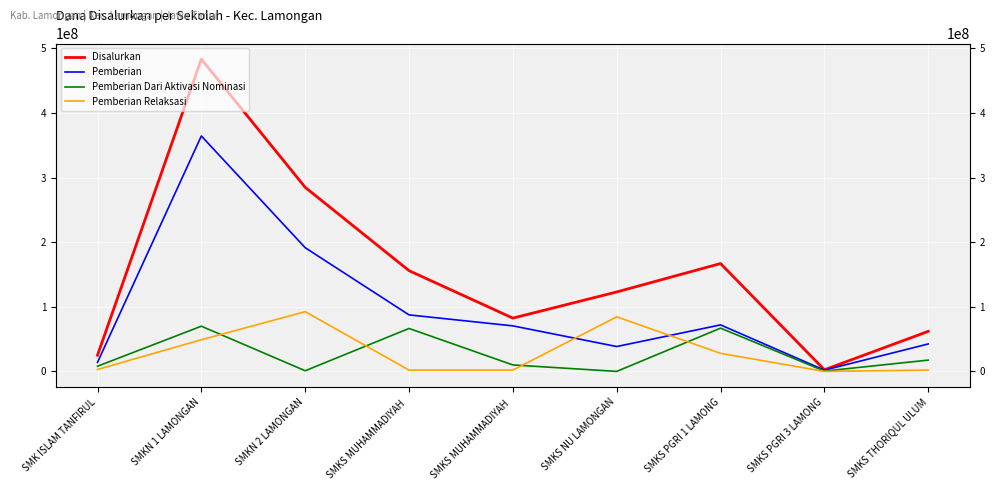

At which label is Pemberian closest to 183250000?

SMKN 2 LAMONGAN